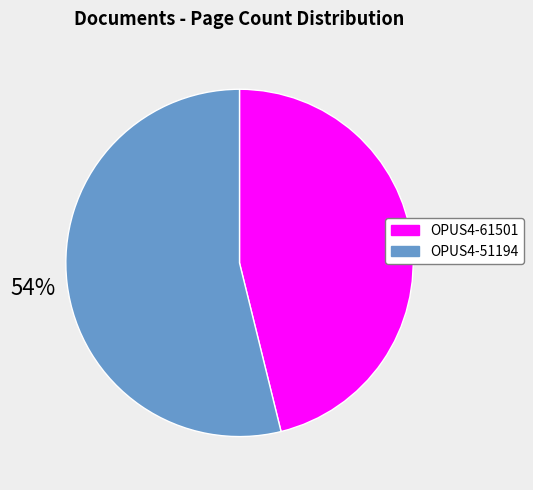

Rank the categories by value from highest to lowest.

OPUS4-51194, OPUS4-61501